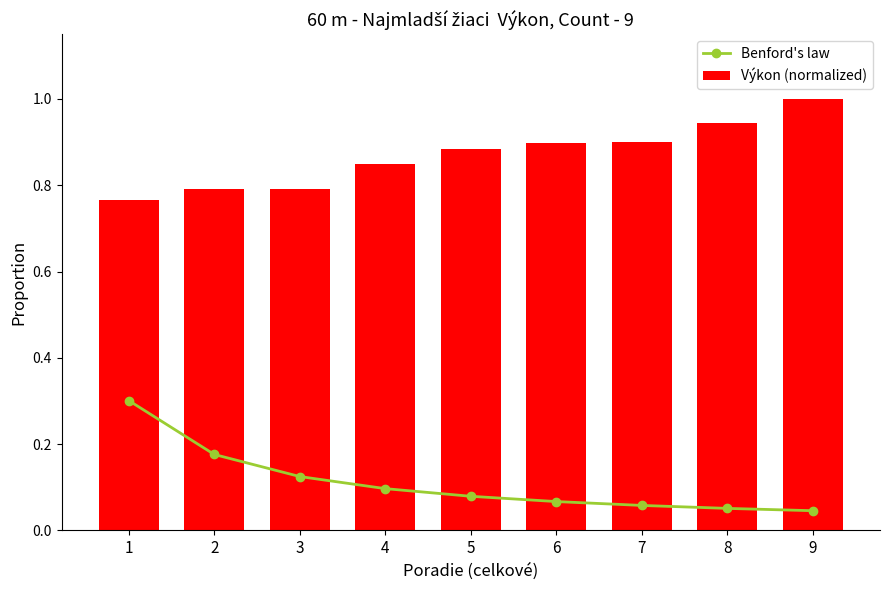

What is the greatest value displayed?

1.0